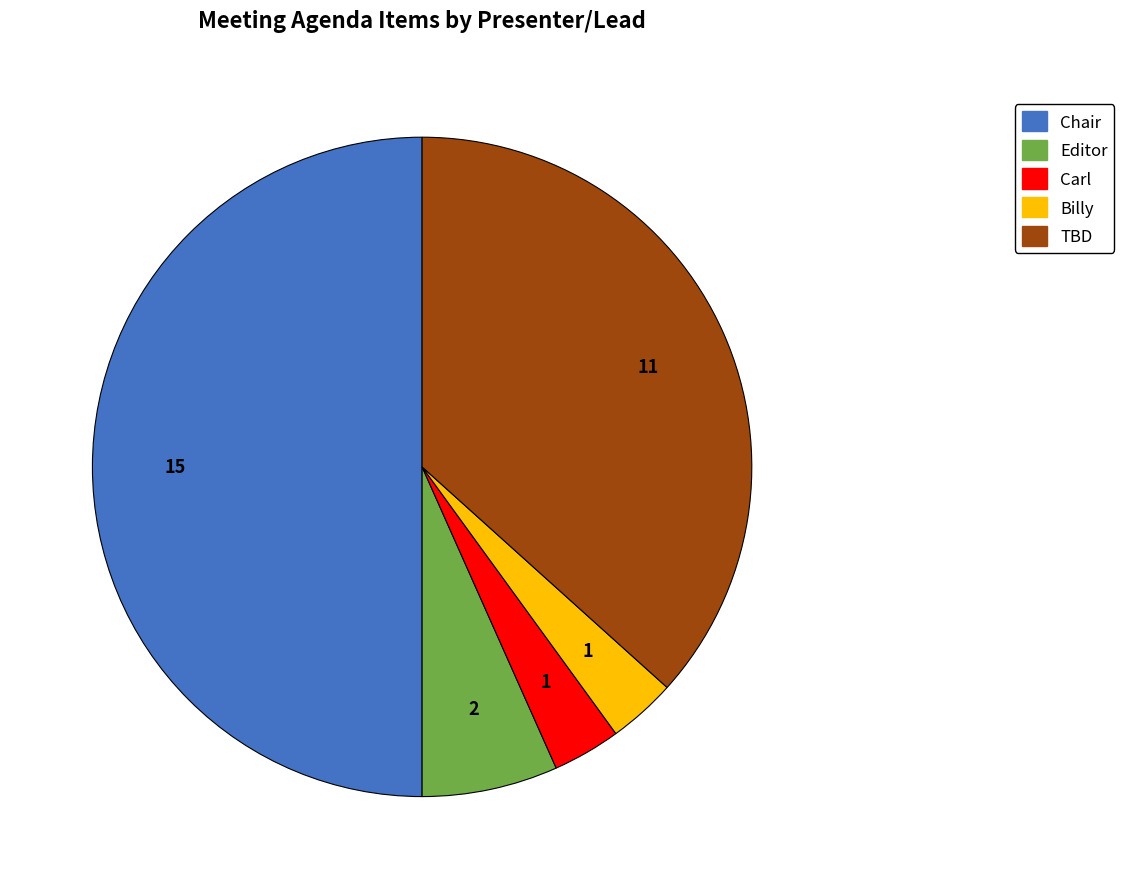

How many slices are in this pie chart?

5